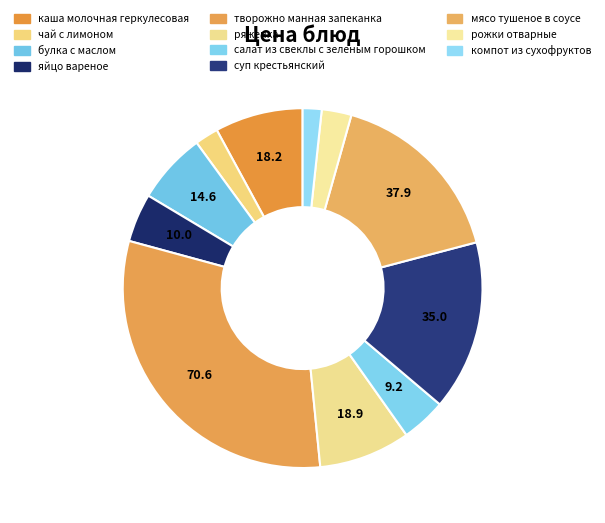

What is the smallest slice in the pie chart?

компот из сухофруктов